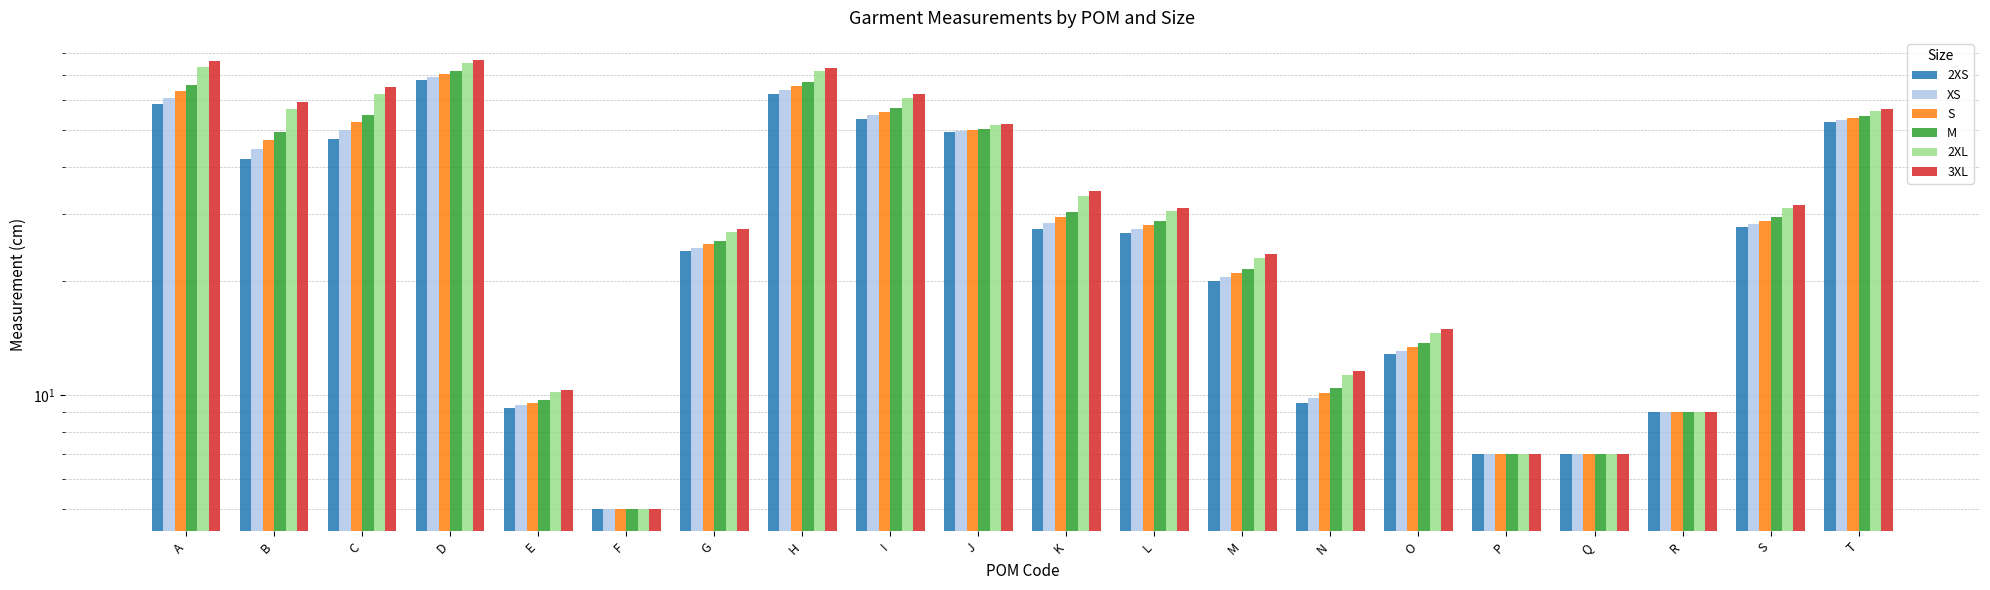

How many categories are shown in the chart?

20